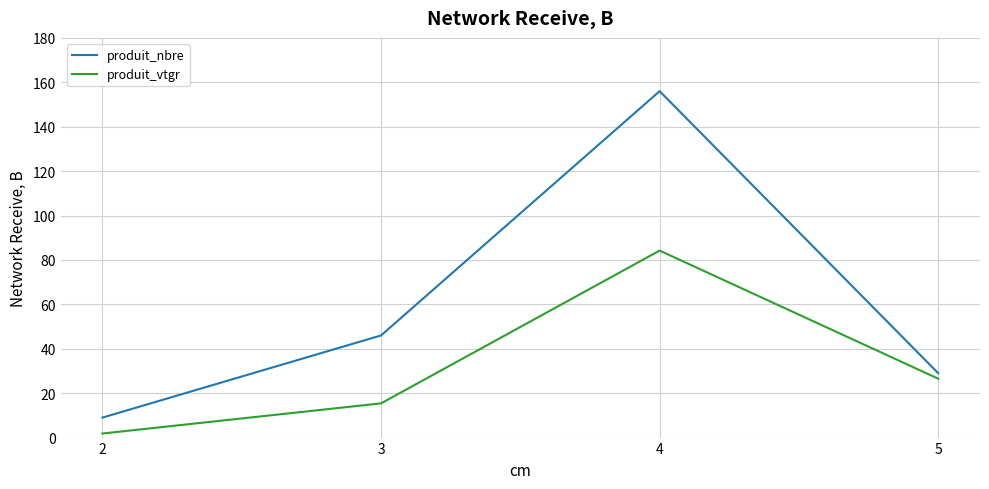

At which category is the sum across all series the highest?

4